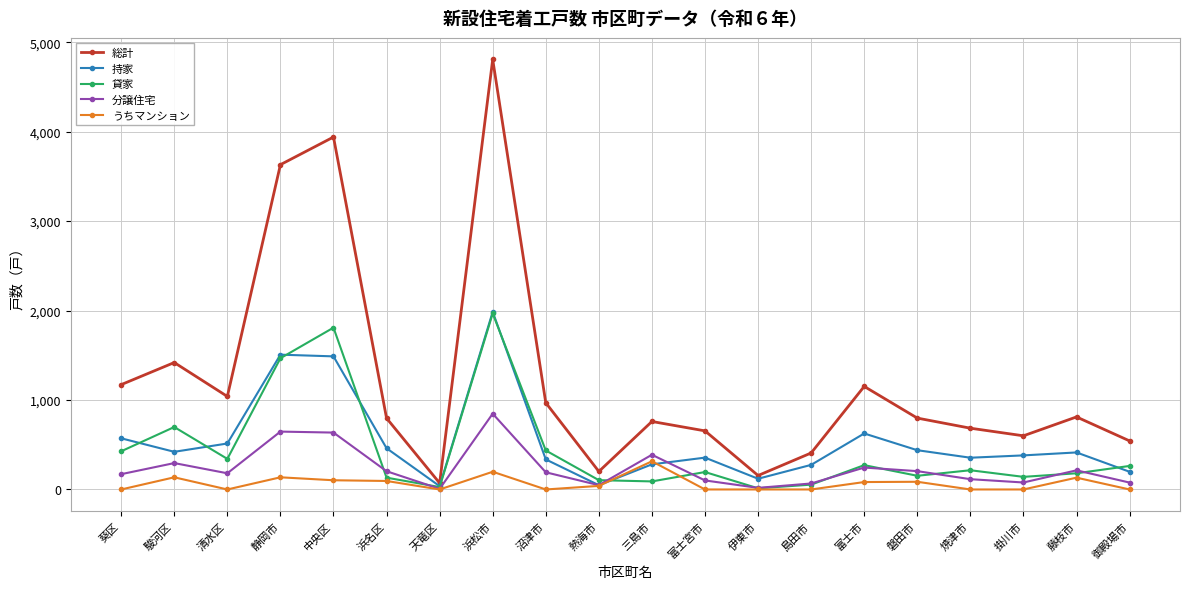

What is the label of the 14th point from the left?

島田市